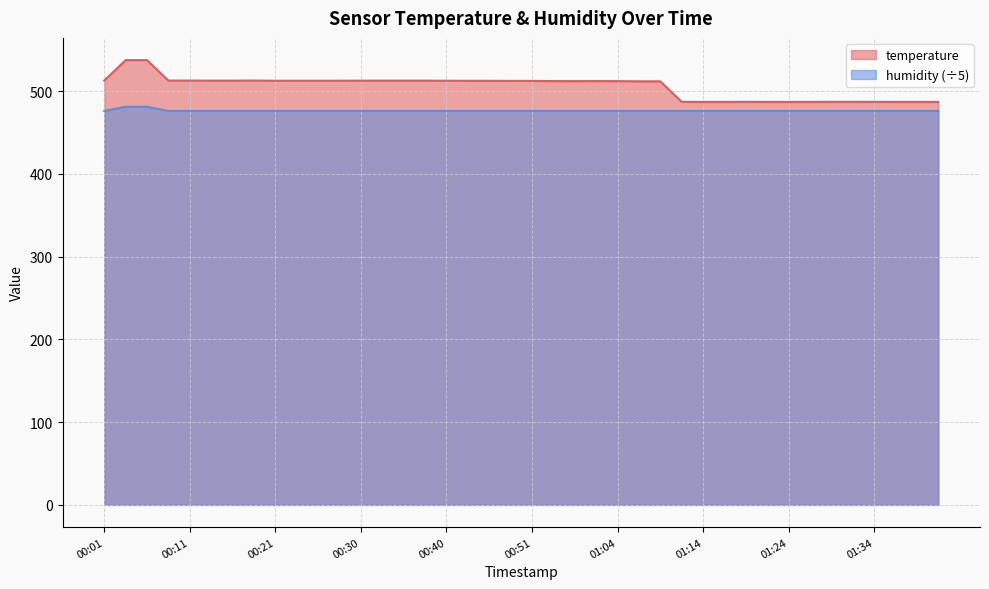

Reading right to left, transcribe all the data shown in this chart.

temperature: 01:44=487.1	01:39=487.1	01:36=487.1	01:34=487.2	01:31=487.2	01:29=487.2	01:26=487.1	01:24=487.1	01:21=487.1	01:19=487.2	01:16=487.1	01:14=487.1	01:11=487.2	01:09=512.0	01:06=512.0	01:04=512.2	01:01=512.3	00:59=512.2	00:56=512.3	00:51=512.5	00:48=512.5	00:46=512.6	00:43=512.6	00:40=512.7	00:38=512.8	00:35=512.8	00:33=512.8	00:30=512.8	00:28=512.7	00:26=512.7	00:23=512.7	00:21=512.7	00:18=512.9	00:16=512.8	00:13=512.8	00:11=512.9	00:08=512.9	00:06=537.6	00:03=537.6	00:01=512.9
humidity: 01:44=476.2	01:39=476.2	01:36=476.2	01:34=476.2	01:31=476.2	01:29=476.2	01:26=476.2	01:24=476.2	01:21=476.2	01:19=476.2	01:16=476.2	01:14=476.2	01:11=476.2	01:09=476.2	01:06=476.2	01:04=476.2	01:01=476.2	00:59=476.2	00:56=476.2	00:51=476.2	00:48=476.2	00:46=476.2	00:43=476.2	00:40=476.2	00:38=476.2	00:35=476.2	00:33=476.2	00:30=476.2	00:28=476.2	00:26=476.2	00:23=476.2	00:21=476.2	00:18=476.2	00:16=476.2	00:13=476.2	00:11=476.2	00:08=476.2	00:06=481.3	00:03=481.3	00:01=476.2